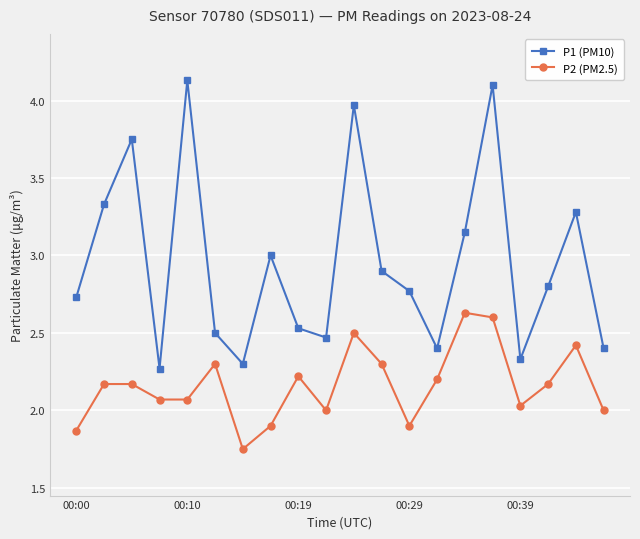

Which series has the widest spread of values?

P1 (PM10)